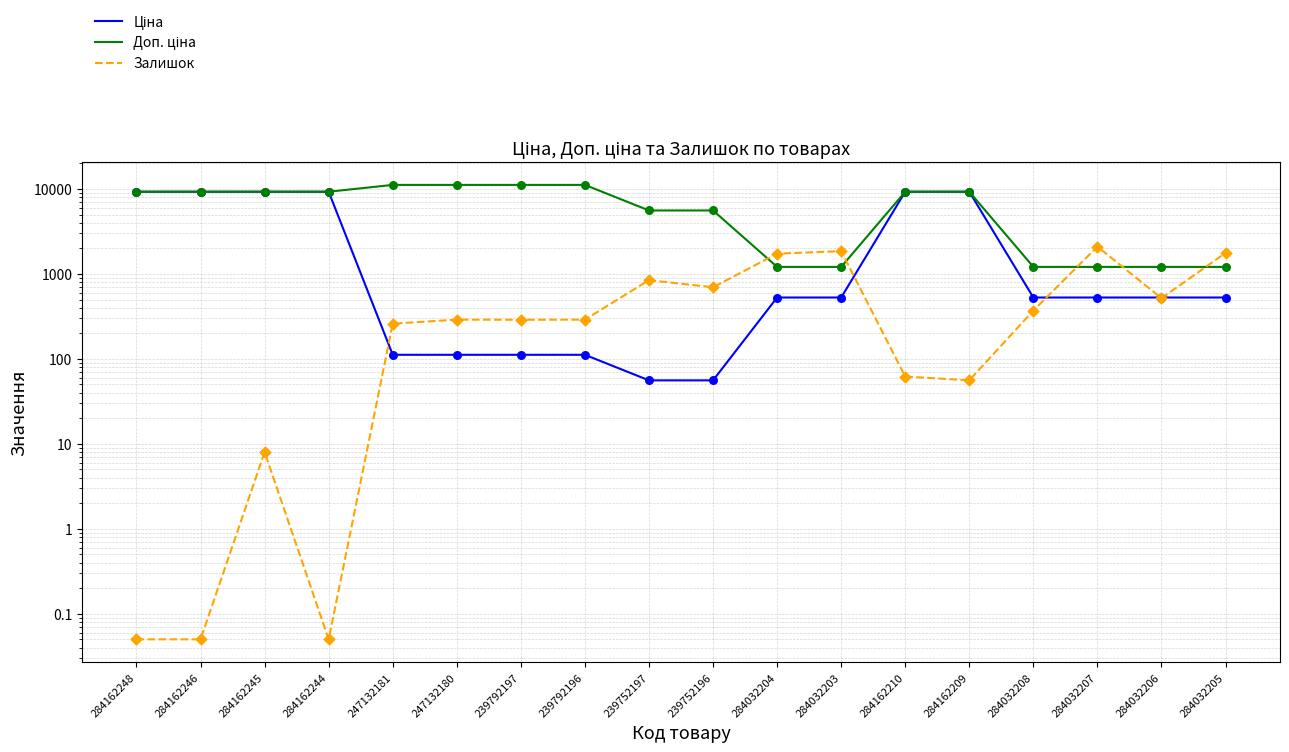

What are all the series names shown in the legend?

Ціна, Доп. ціна, Залишок